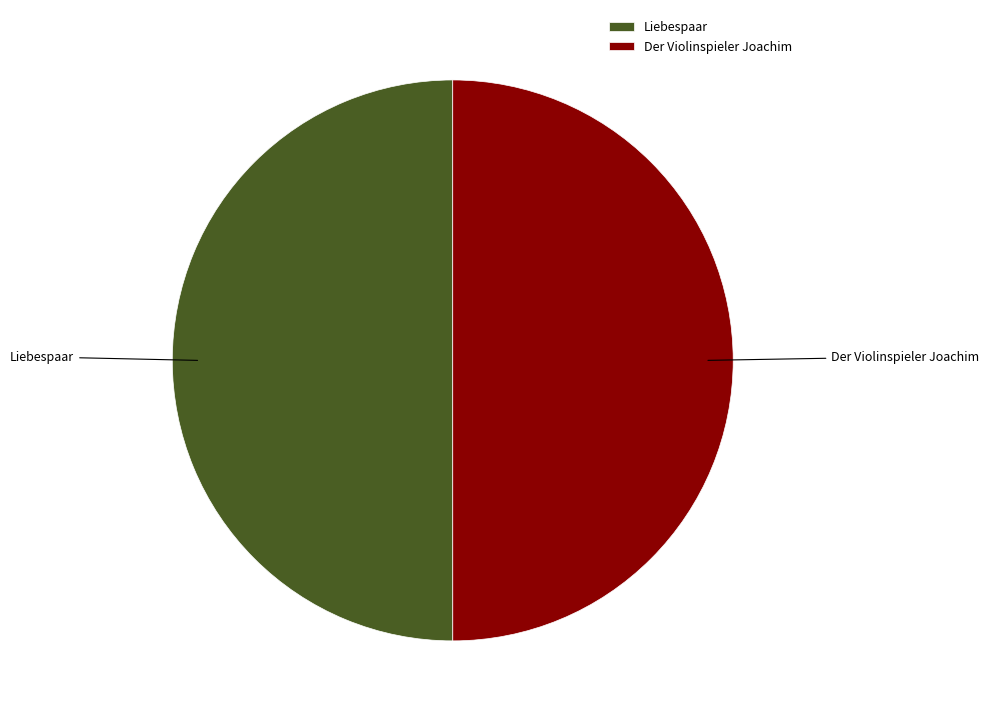

Approximately how many times larger is the value at Liebespaar compared to Der Violinspieler Joachim?

1.0